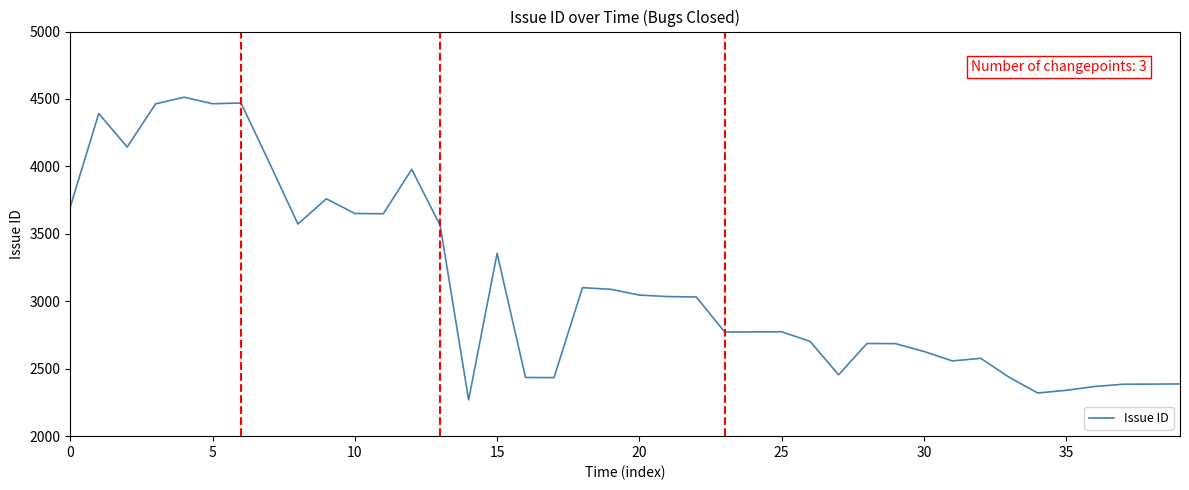

What is the minimum value shown in the chart?

2269